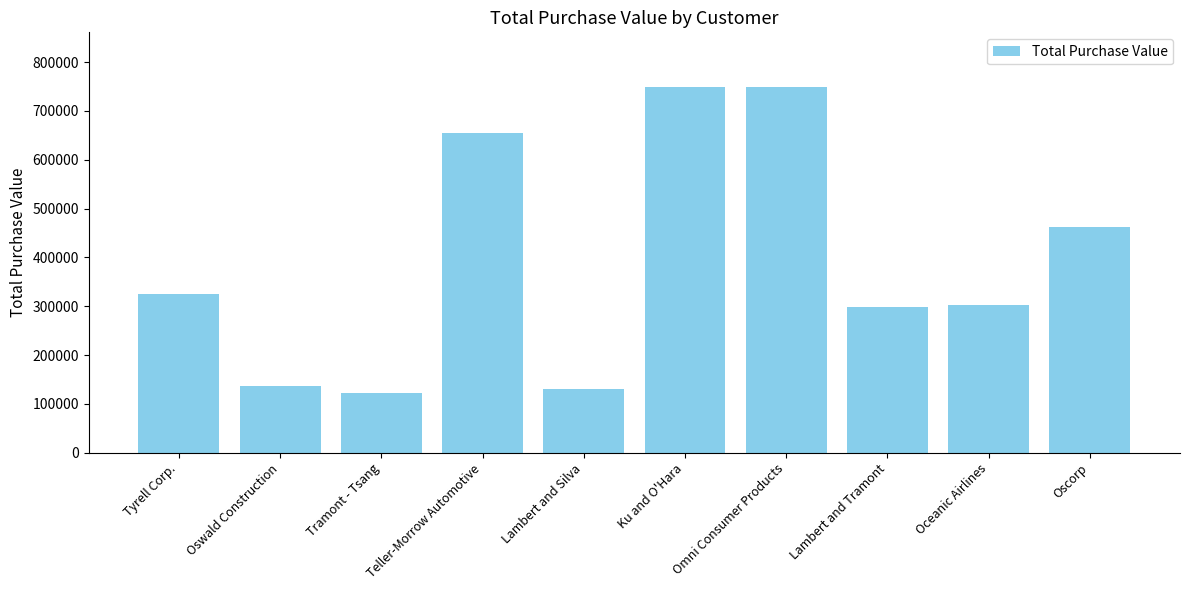

What is the value of the 10th bar from the left?

462117